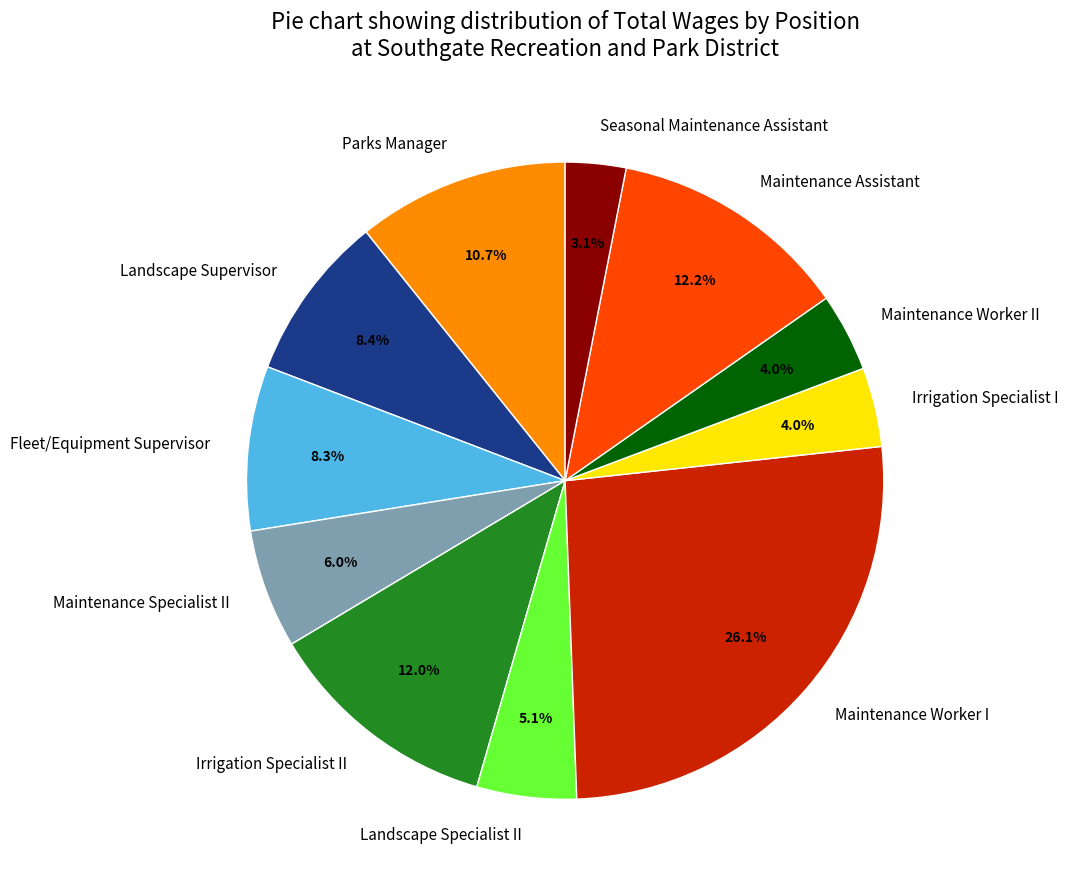

Count the number of slices in the pie.

11